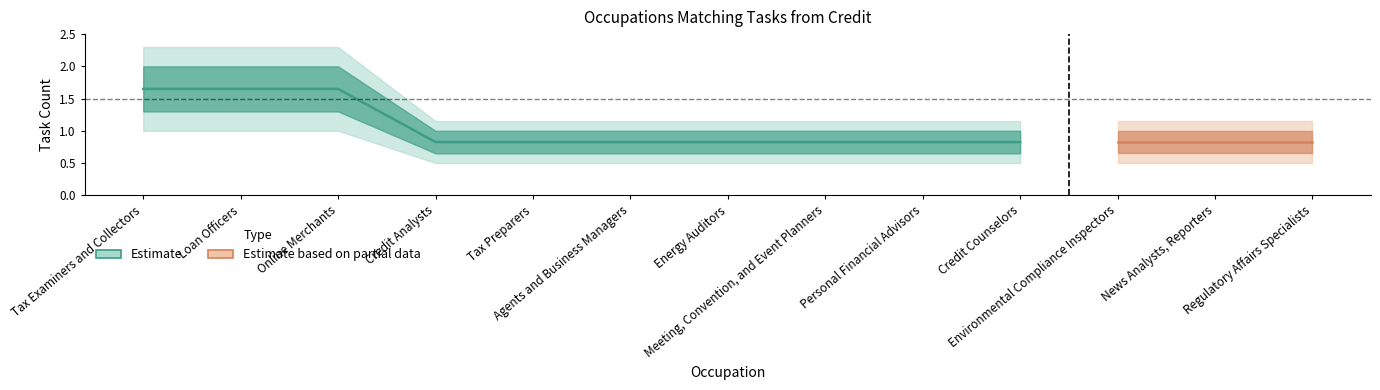

True or false: All Related Tasks and Closely Related Tasks intersect in this chart.

False